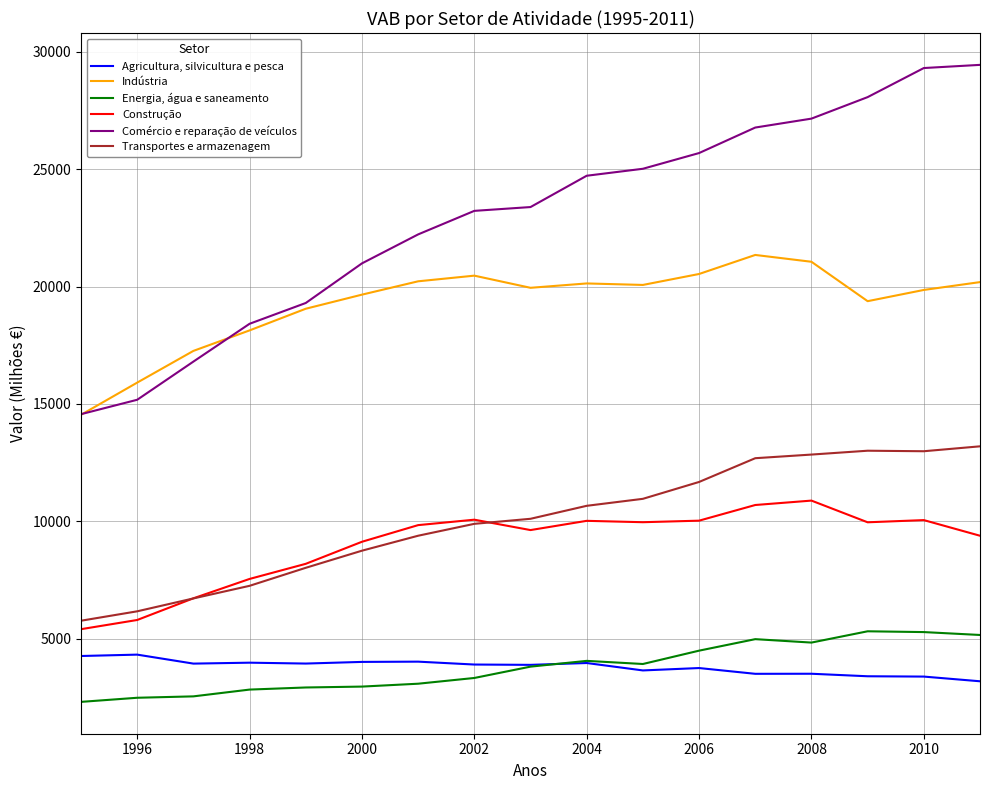

Which series has the largest range (max minus min)?

Comércio e reparação de veículos